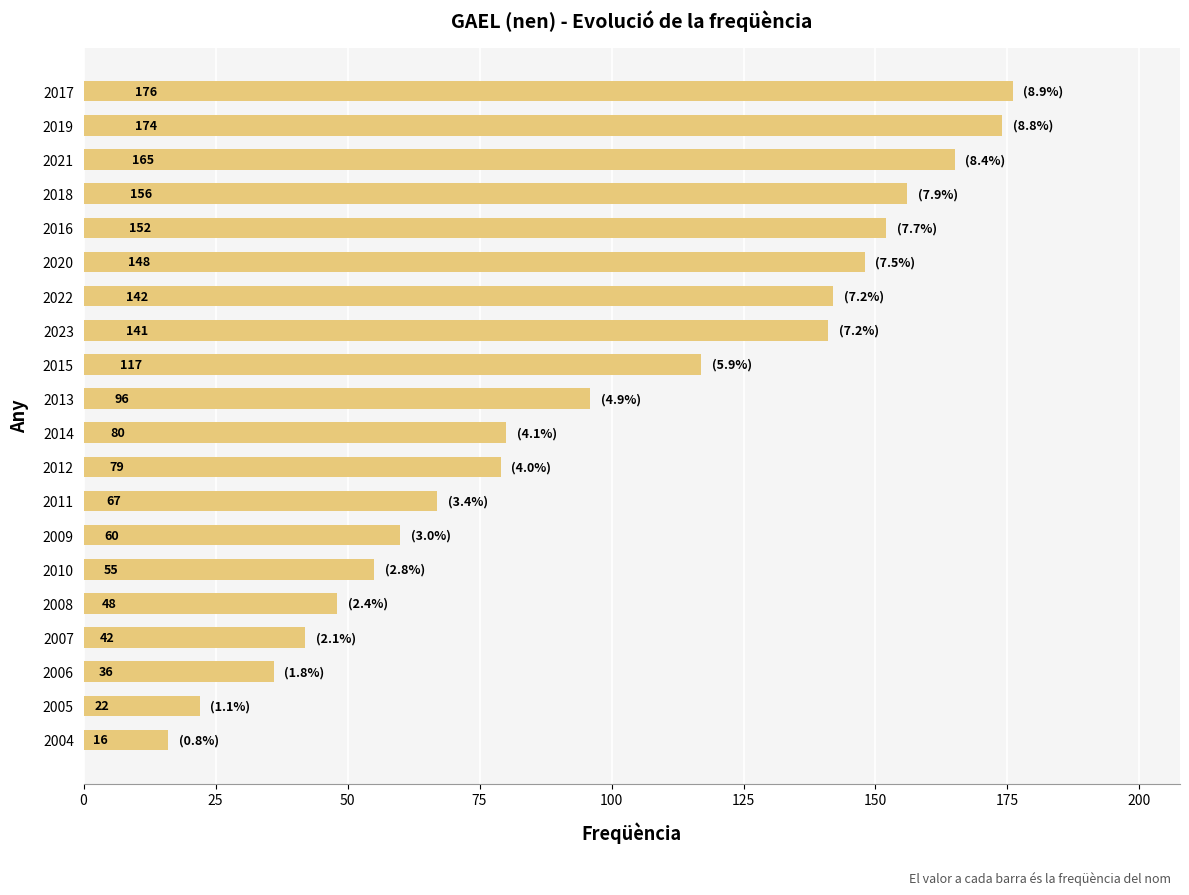

Reading bottom to top, extract all data points from this chart.

2004=16	2005=22	2006=36	2007=42	2008=48	2010=55	2009=60	2011=67	2012=79	2014=80	2013=96	2015=117	2023=141	2022=142	2020=148	2016=152	2018=156	2021=165	2019=174	2017=176